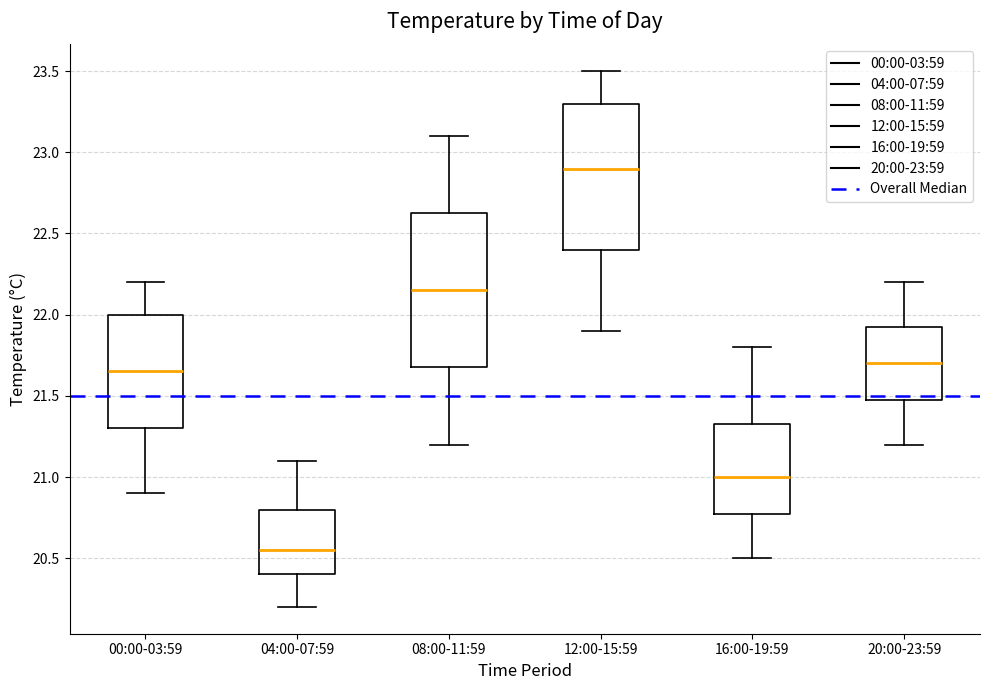

Reading left to right, read every box against the y-axis: the position of its median line, the range the box covers, and the ends of its whiskers. The values are not printed on the chart, so give them approximately, as read against the axis.

00:00-03:59: median 21.65, box 21.30 to 22.00, whiskers 20.90 to 22.20
04:00-07:59: median 20.55, box 20.40 to 20.80, whiskers 20.20 to 21.10
08:00-11:59: median 22.15, box 21.70 to 22.65, whiskers 21.20 to 23.10
12:00-15:59: median 22.90, box 22.40 to 23.30, whiskers 21.90 to 23.50
16:00-19:59: median 21.00, box 20.80 to 21.35, whiskers 20.50 to 21.80
20:00-23:59: median 21.70, box 21.50 to 21.95, whiskers 21.20 to 22.20